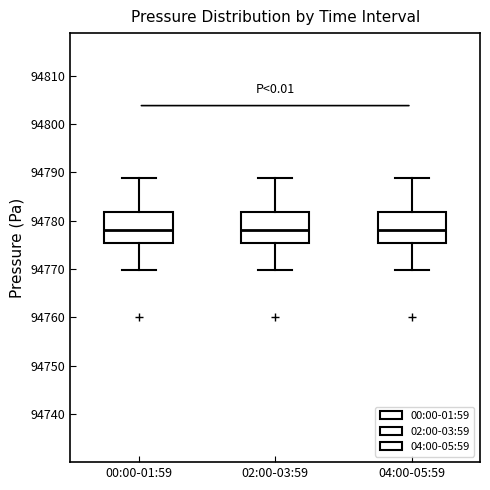

Reading left to right, read every box against the y-axis: the position of its median line, the range the box covers, and the ends of its whiskers. The values are not printed on the chart, so give them approximately, as read against the axis.

00:00-01:59: median 94778, box 94775 to 94782, whiskers 94770 to 94789
02:00-03:59: median 94778, box 94775 to 94782, whiskers 94770 to 94789
04:00-05:59: median 94778, box 94775 to 94782, whiskers 94770 to 94789